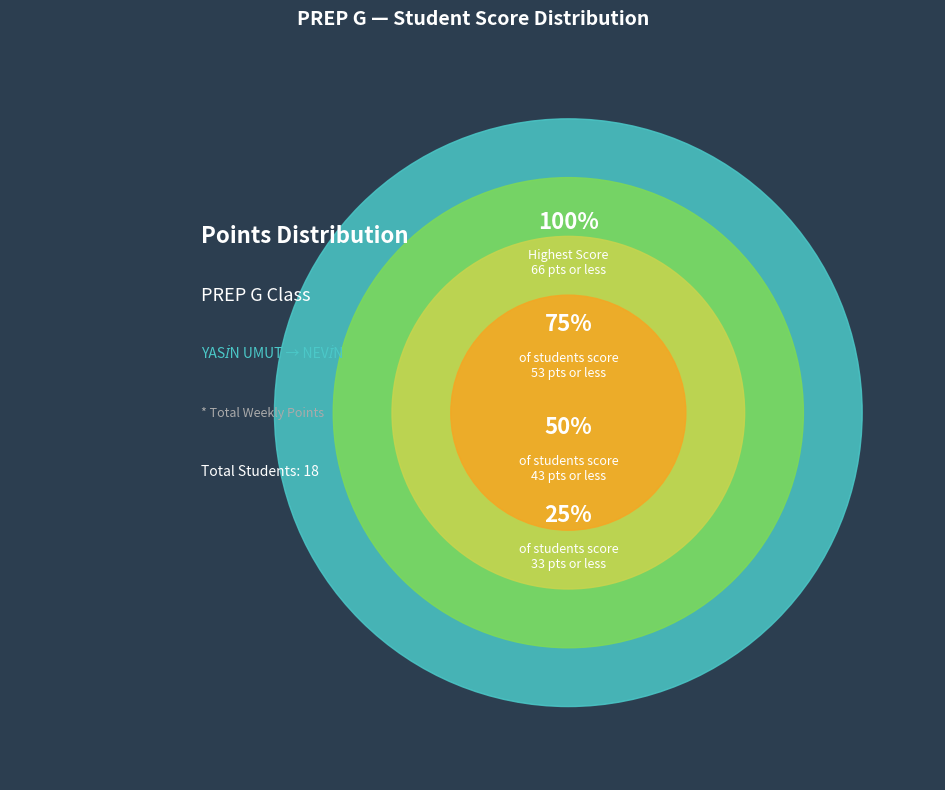

Is there any slice that represents more than half of the pie?

No